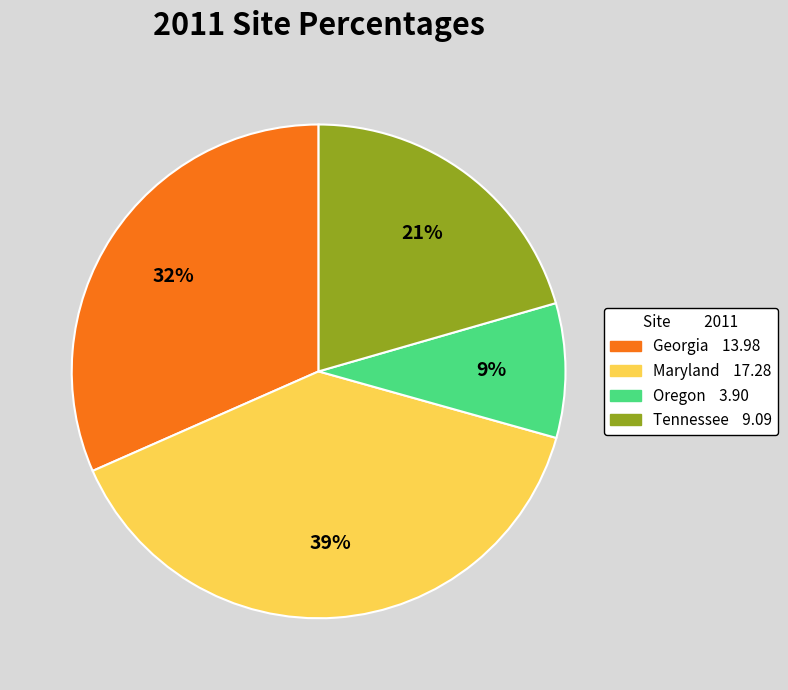

Is there a majority slice in this chart?

No